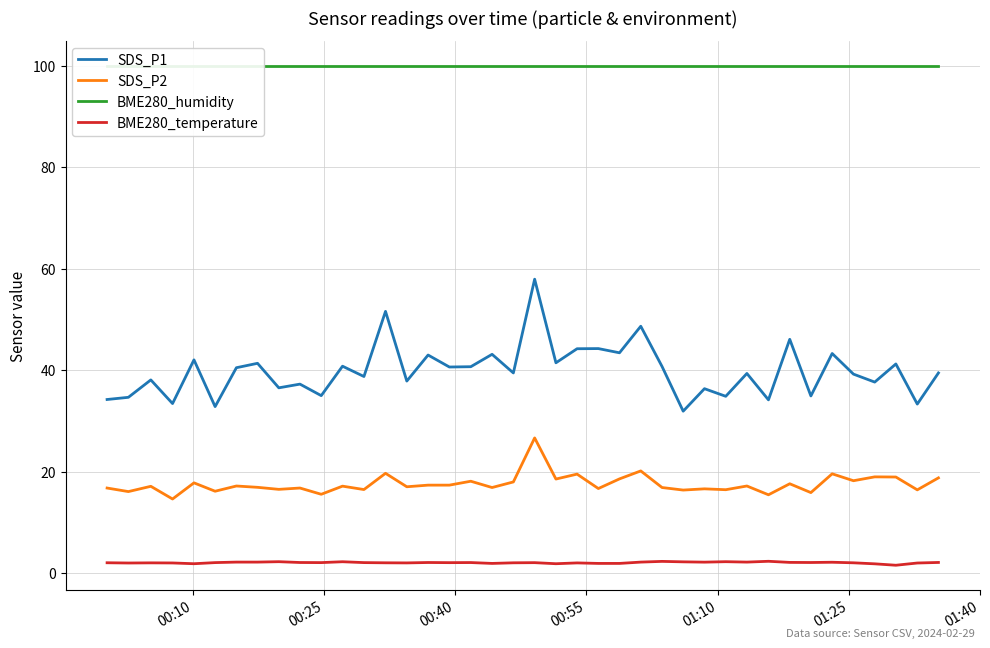

What is the maximum value for BME280_temperature?

2.4